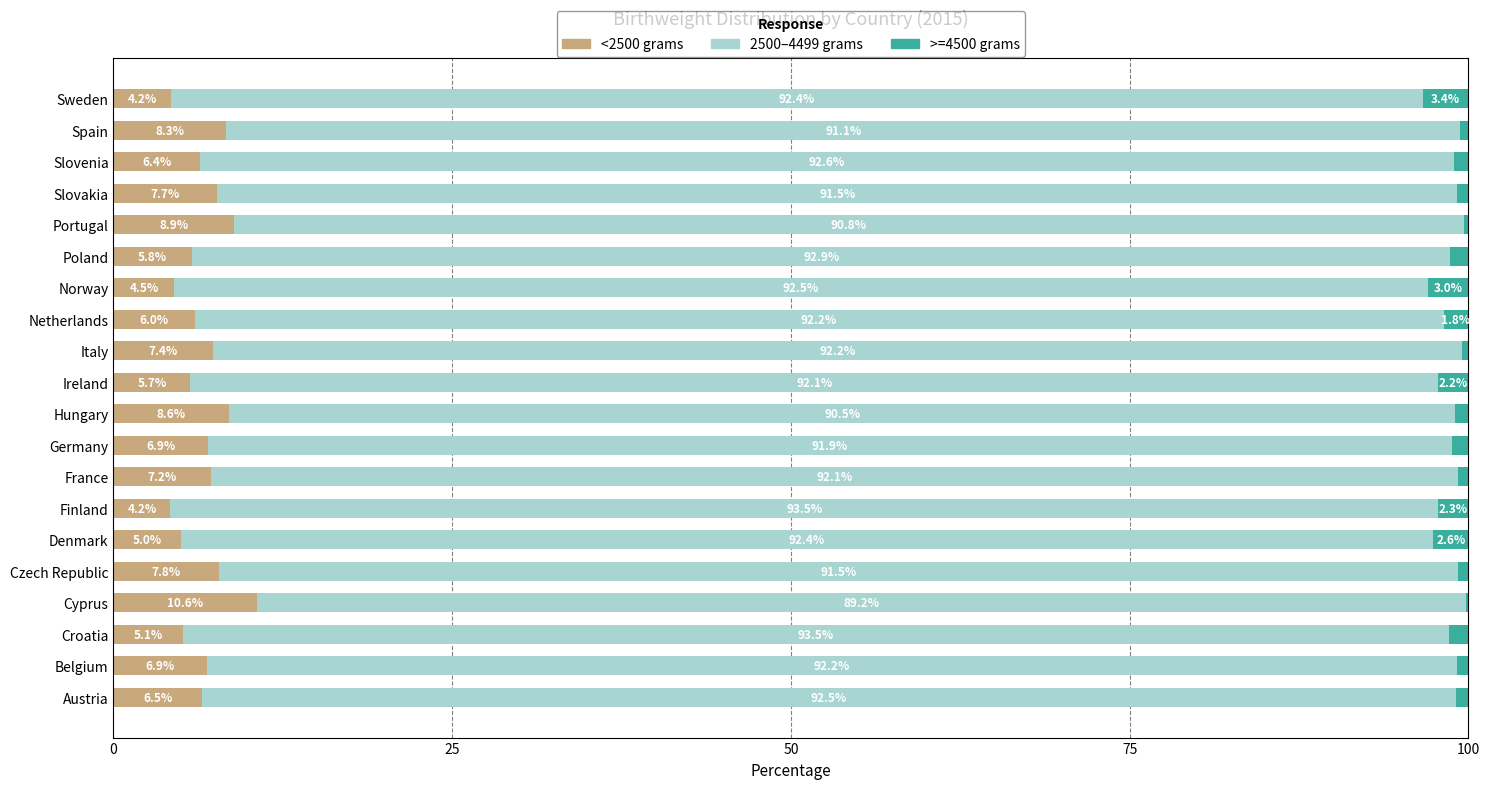

What is the total value across all series at Poland?

100.0